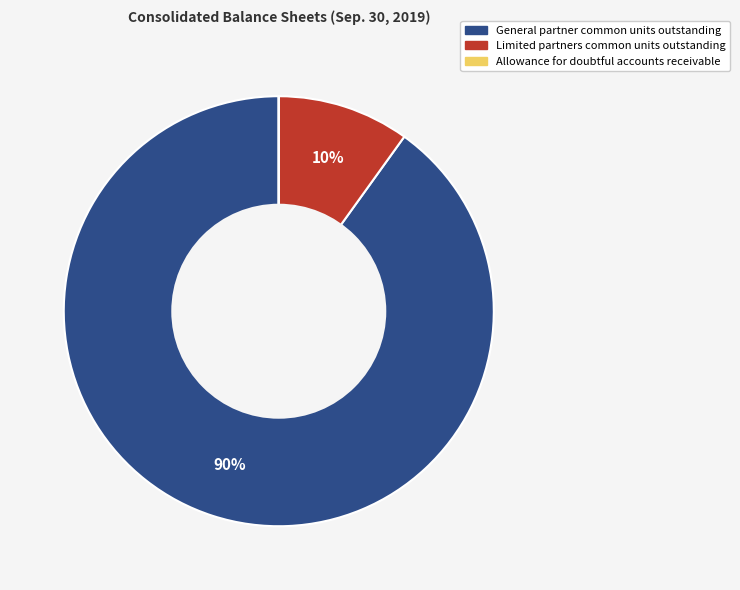

To the nearest percent, what is the average slice percentage?

33%